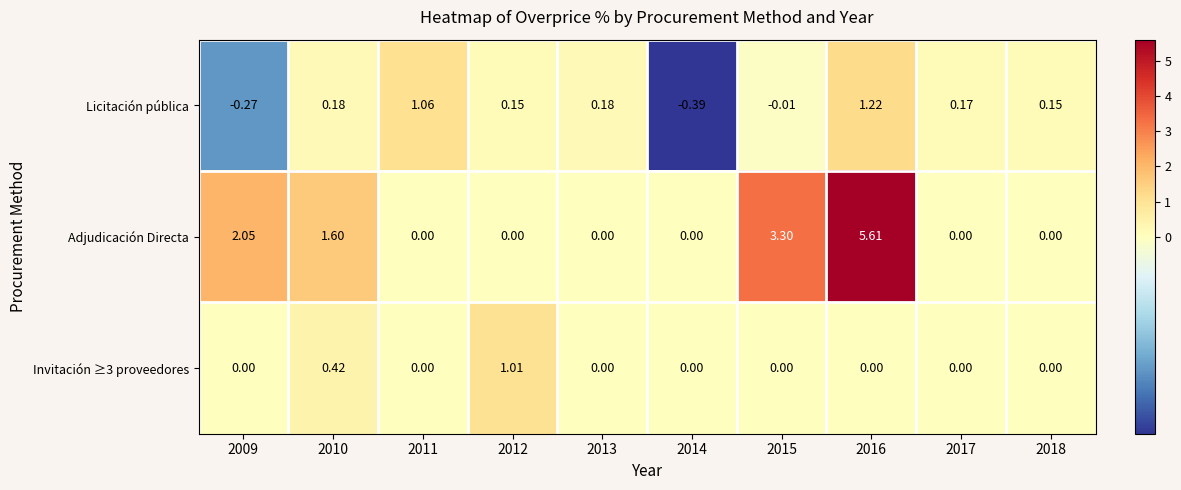

Which series changed the most between 2014 and 2017?

Licitación pública